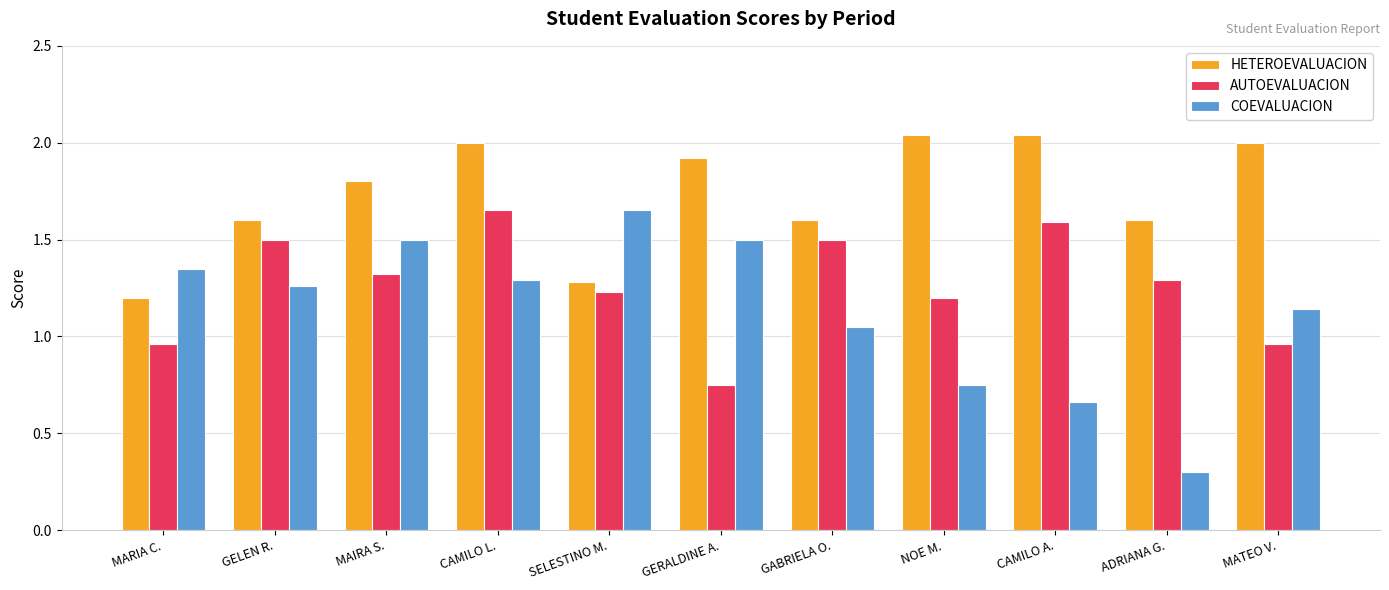

Are the bars horizontal?

No